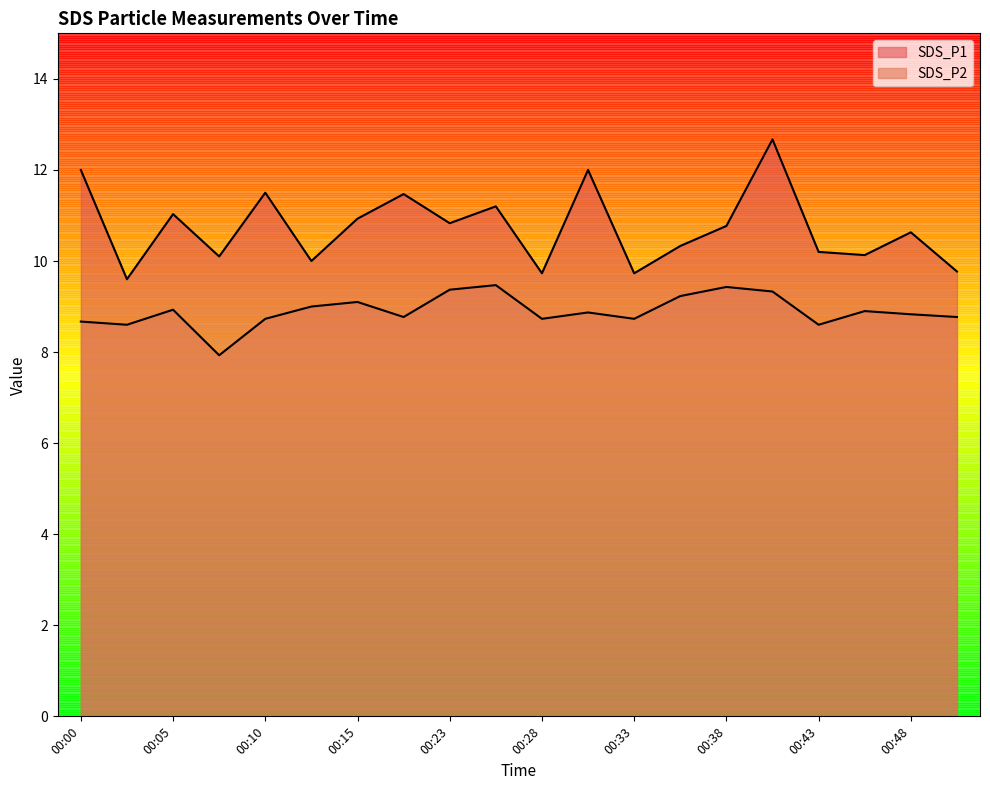

Where is SDS_P2 nearest to the value 8?

00:08